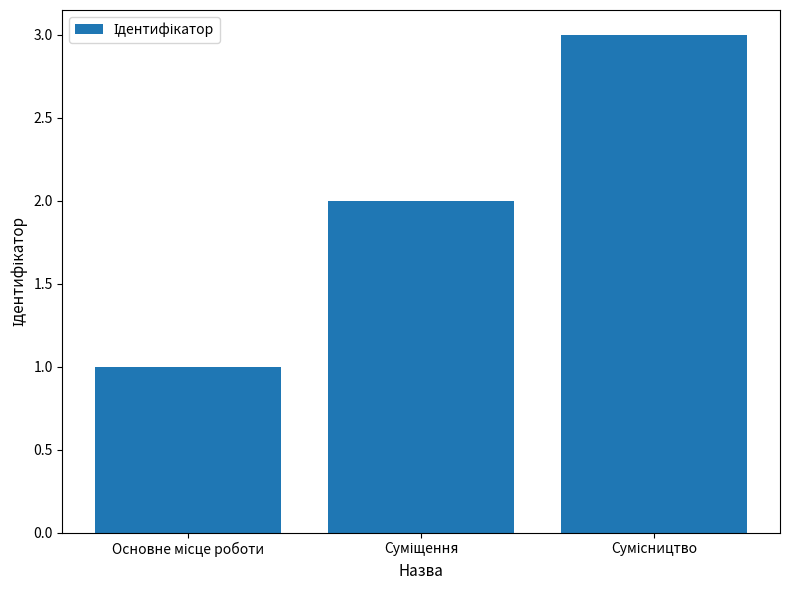

What is the sum of all values?

6